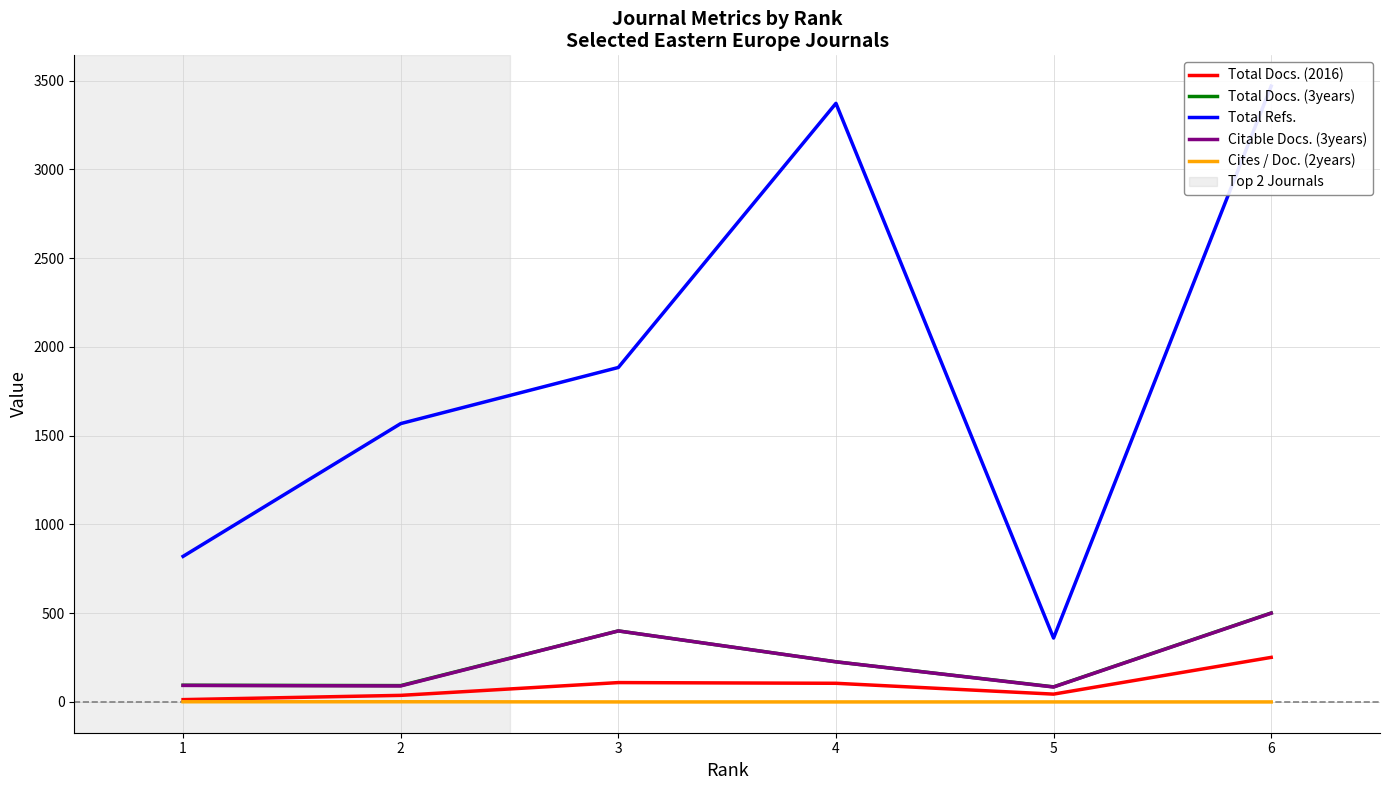

How many lines are shown in the chart?

5